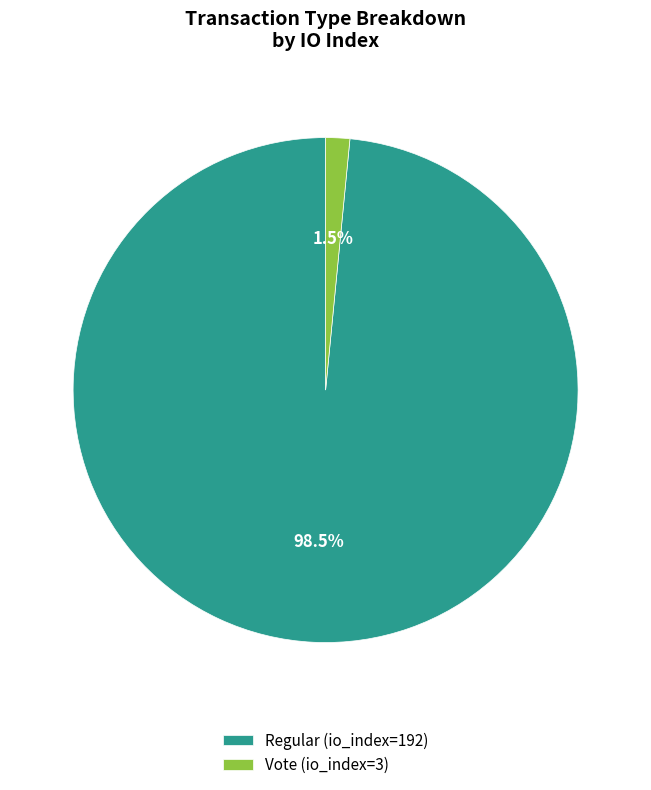

Which slice is the smallest?

Vote (io_index=3)